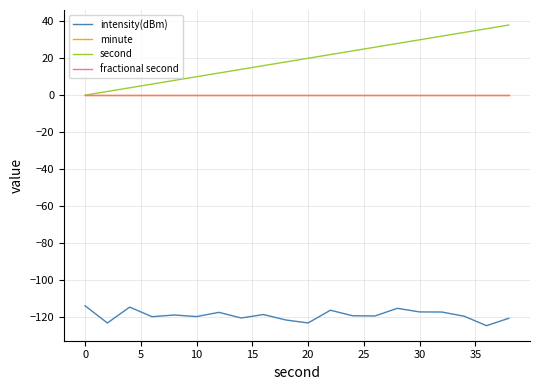

Does the chart have visible grid lines?

Yes